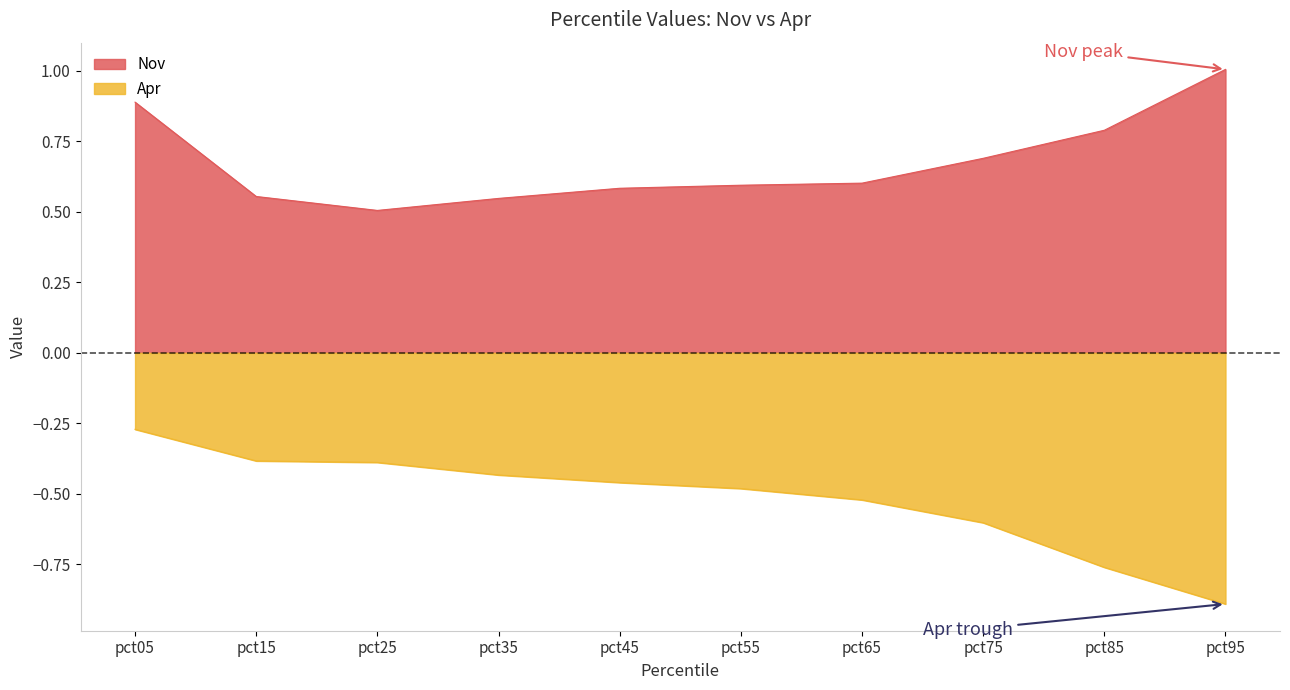

At which category is the sum across all series the highest?

pct05